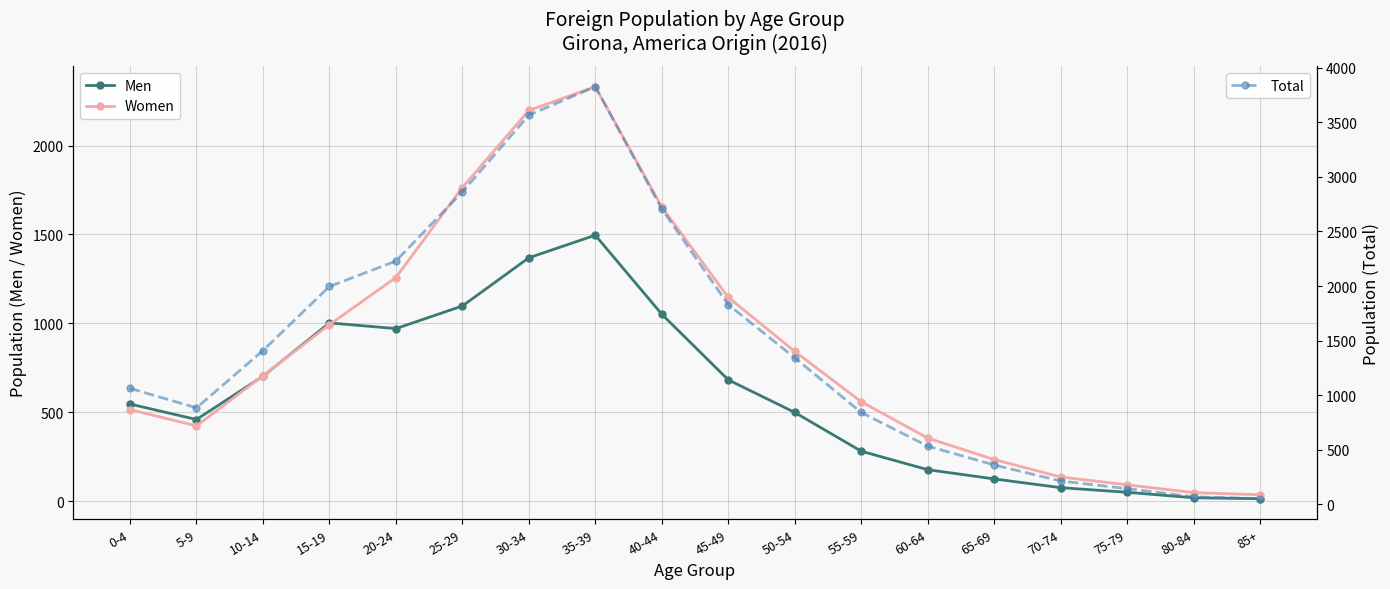

How many lines are shown in the chart?

3